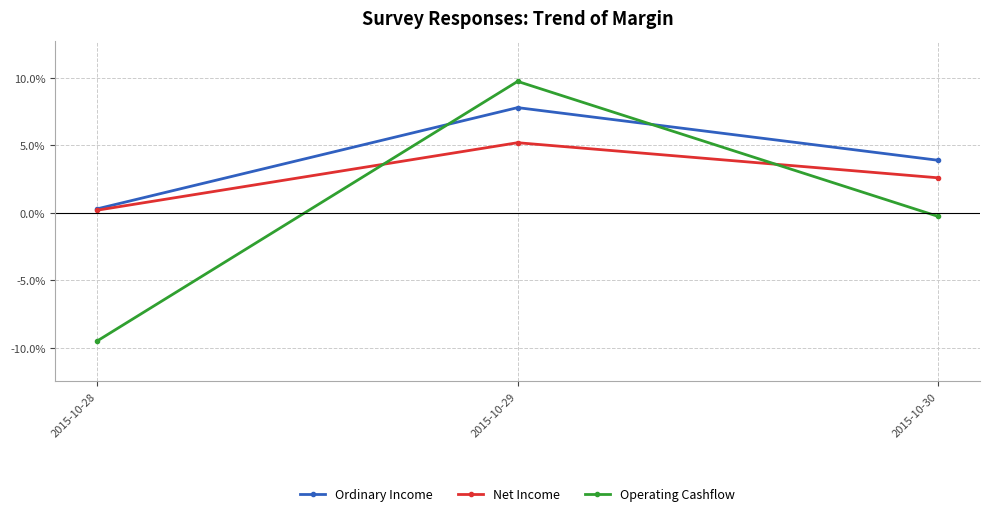

Reading right to left, list all the values displayed in this chart.

Ordinary Income: 3.9	7.8	0.3
Net Income: 2.6	5.2	0.2
Operating Cashflow: -0.3	9.7	-9.5